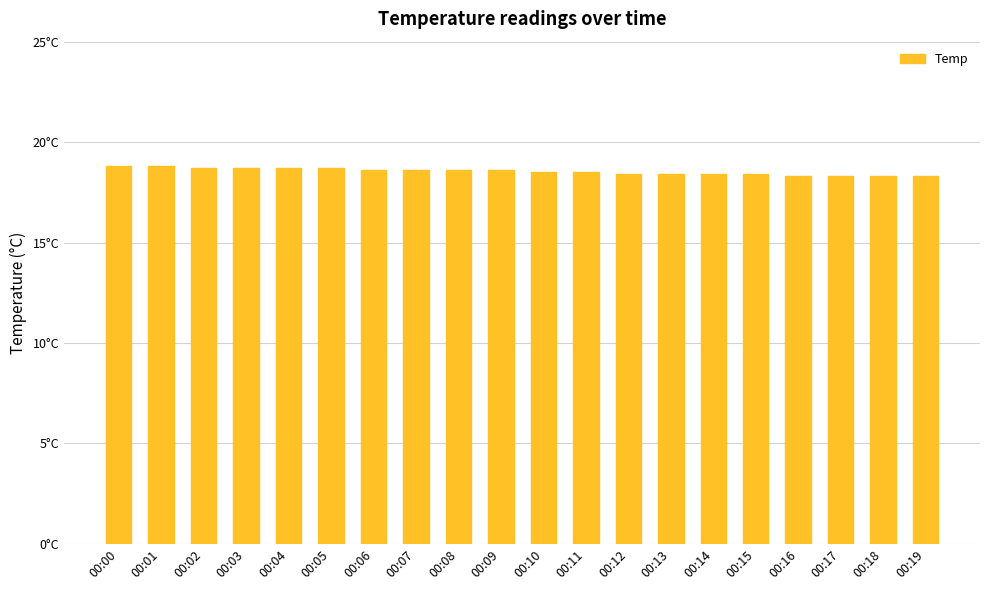

Does the chart contain any negative values?

No